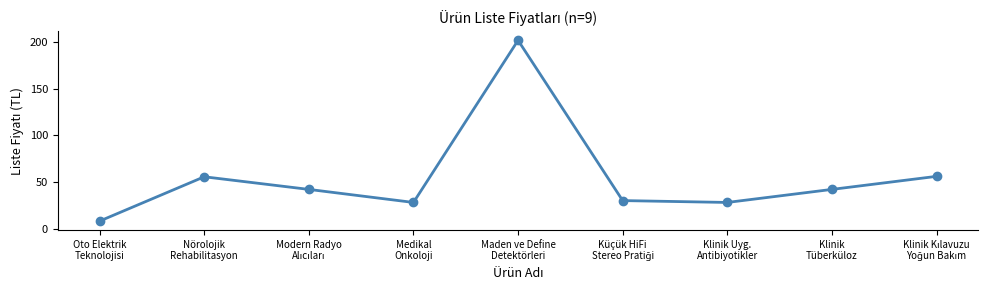

What is the value of the 1st point from the left?

8.0